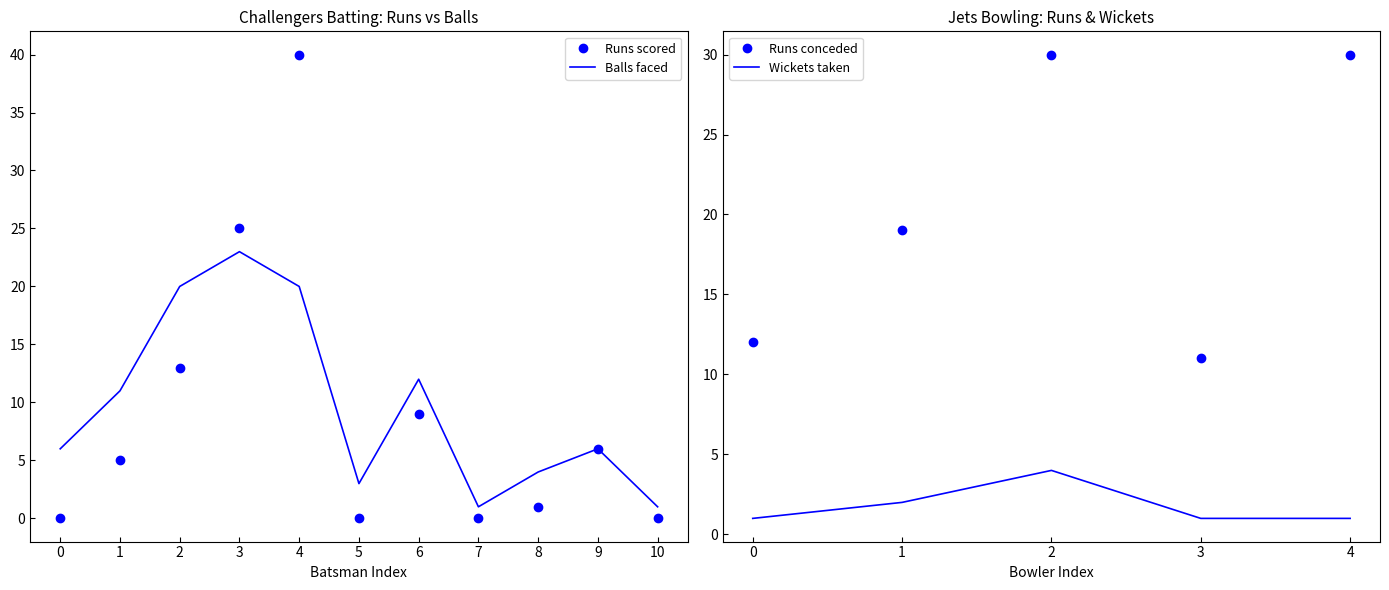

The value of Runs scored at 4 is 40. True or false?

True